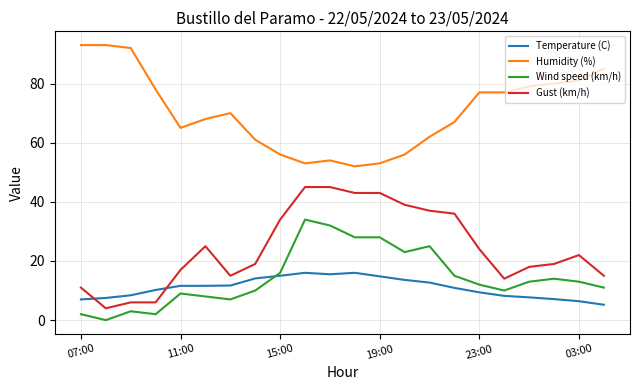

How many times do Gust (km/h) and Temperature (C) cross each other?

2